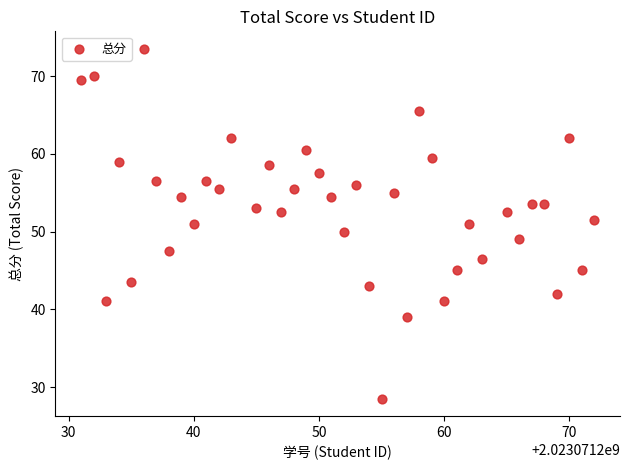

What is the range of X values (max minus min)?

41.0